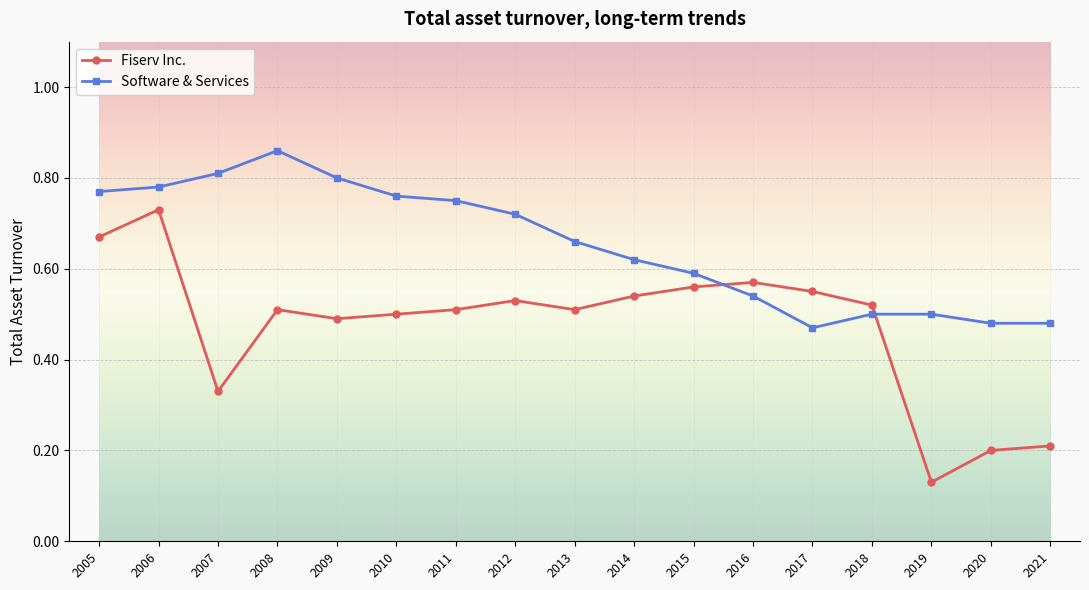

Which series has the largest total across all categories?

Software & Services